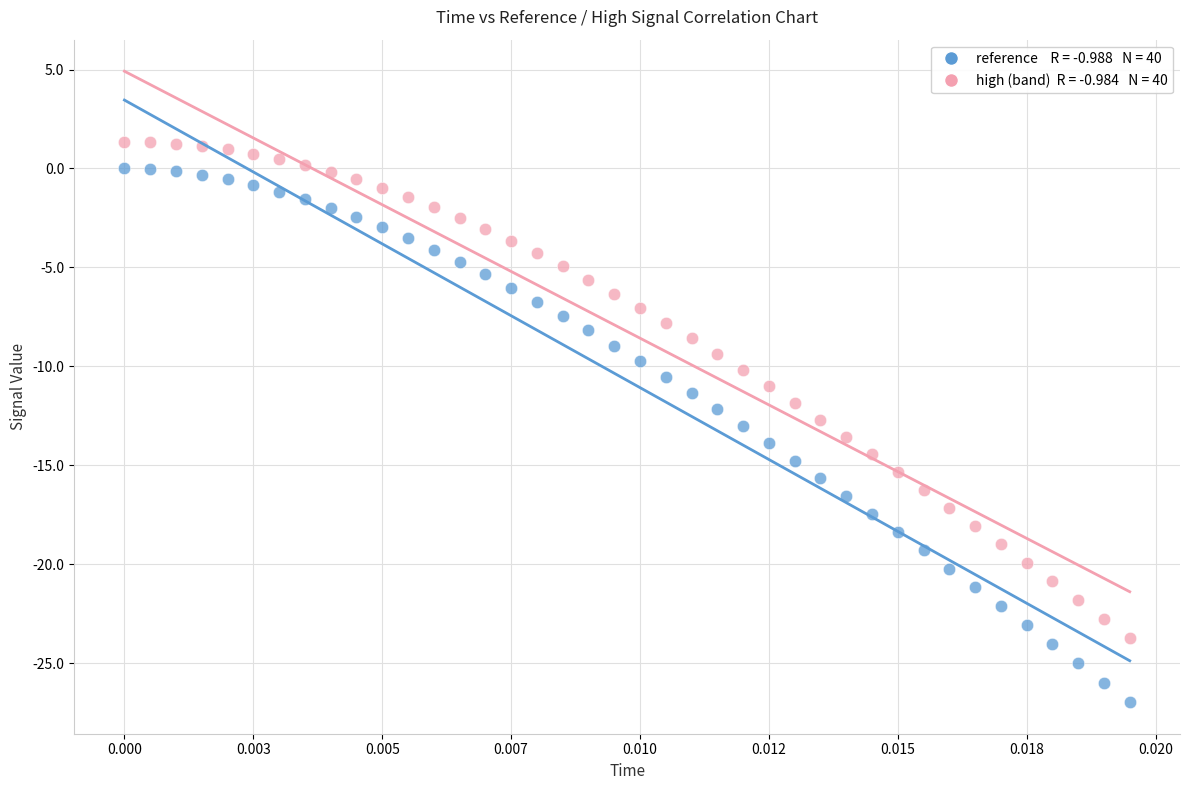

Across all data points, what is the range of Y values (max minus min)?

28.3